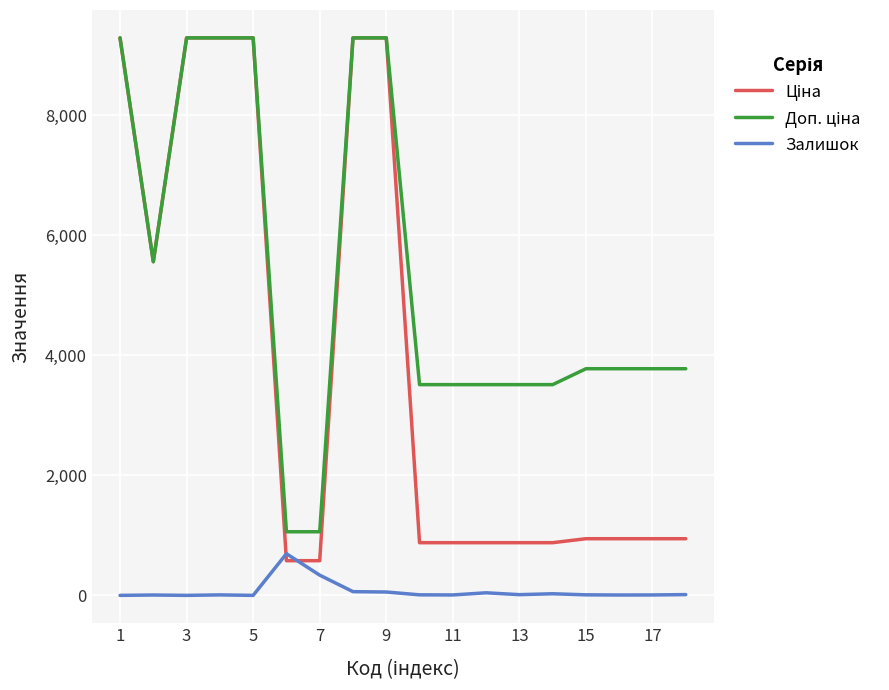

How many distinct data groups are displayed?

3